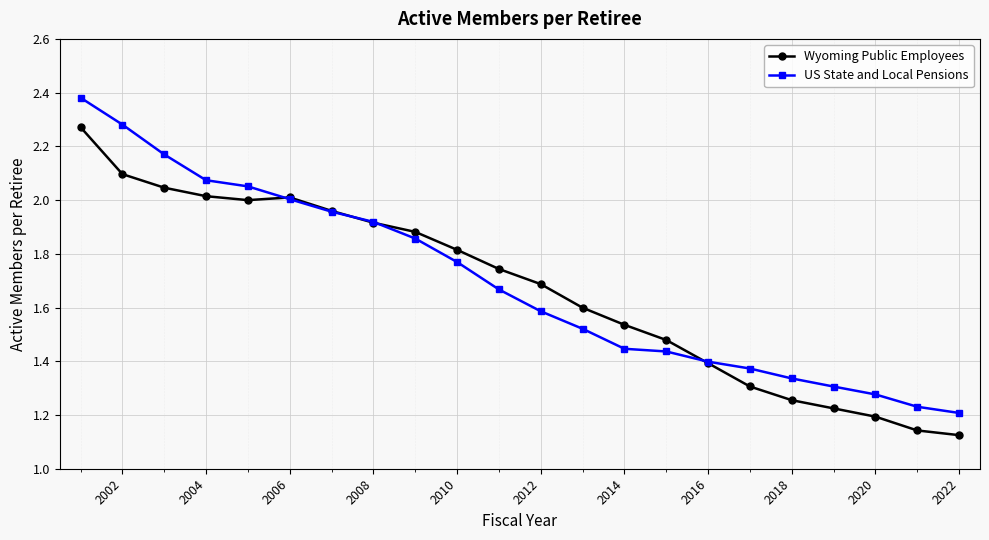

At how many categories does at least one series exceed 1?

22